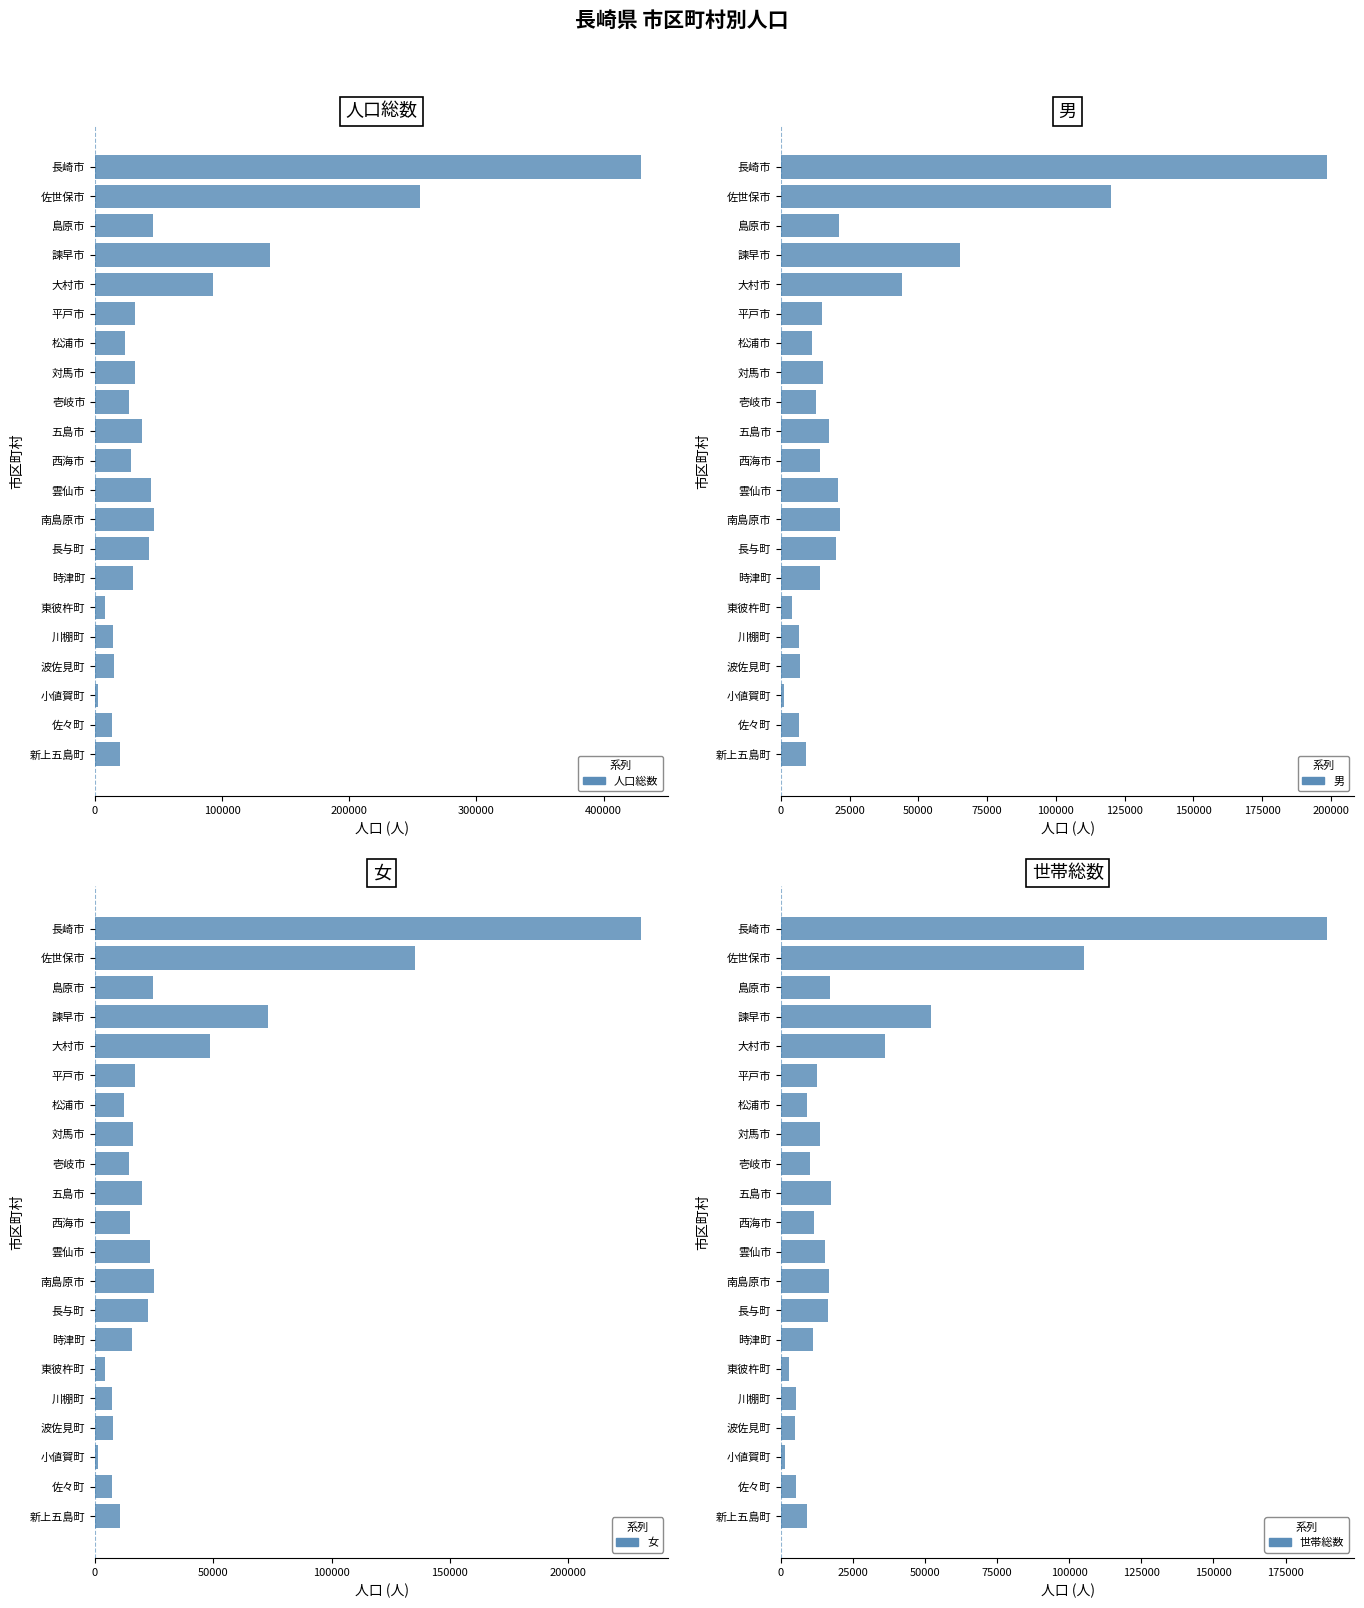

What is the difference between the second highest and second lowest values in the 人口総数 series?

247141